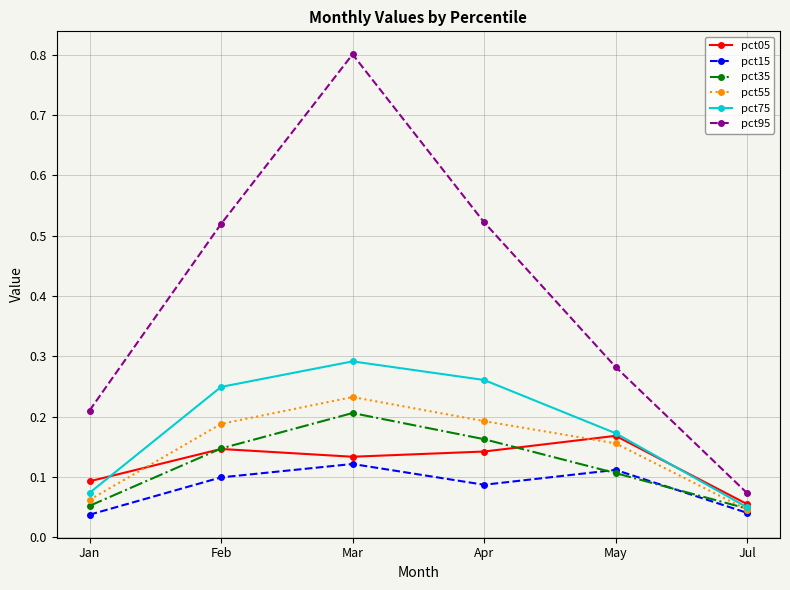

What is the average value of the pct95 series?

0.4